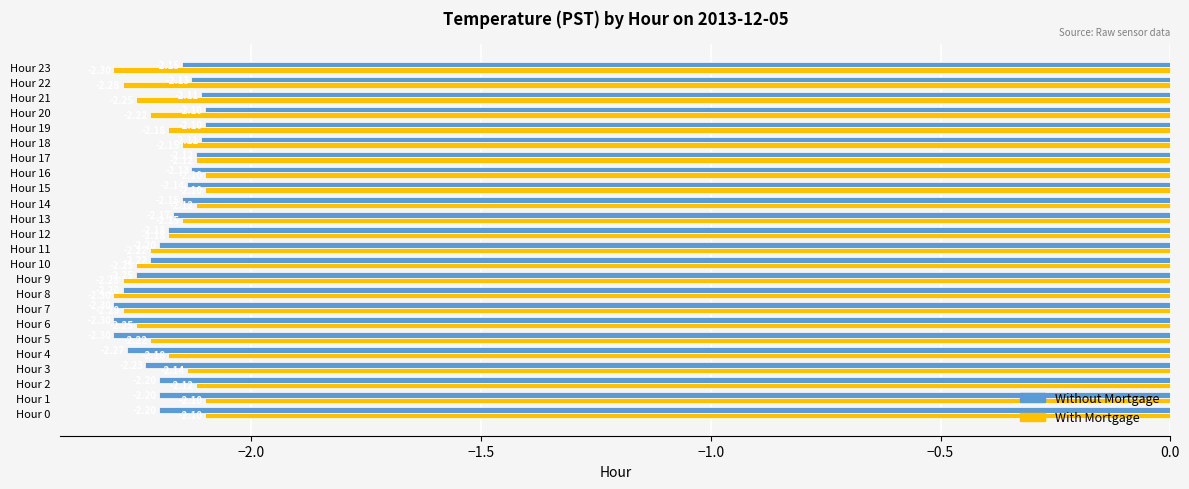

Which series has the largest total across all categories?

Without Mortgage